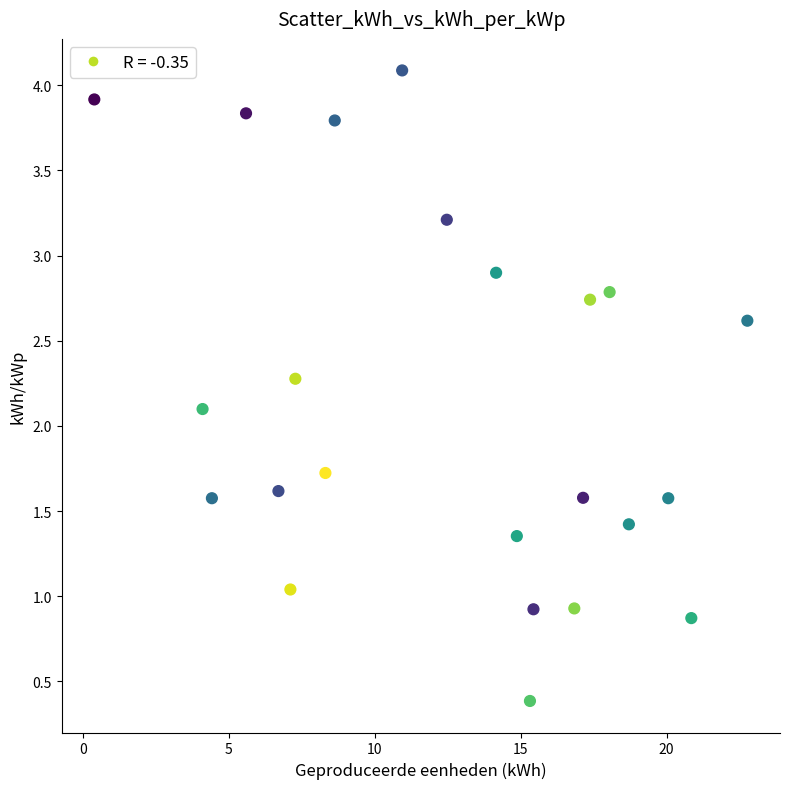

What is the range of Y values (max minus min)?

3.7